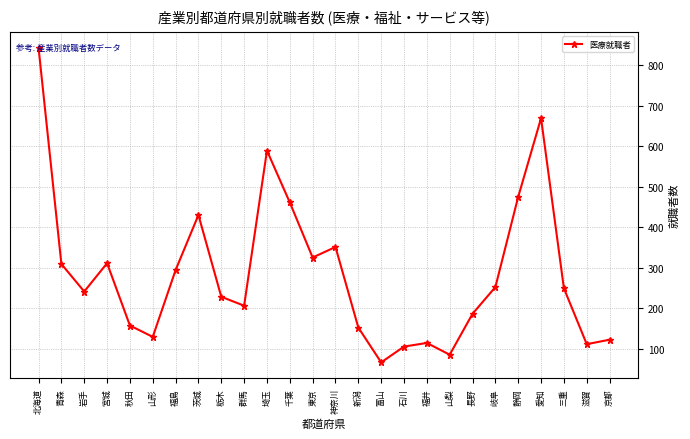

At which category does the chart reach its minimum across all series?

富山